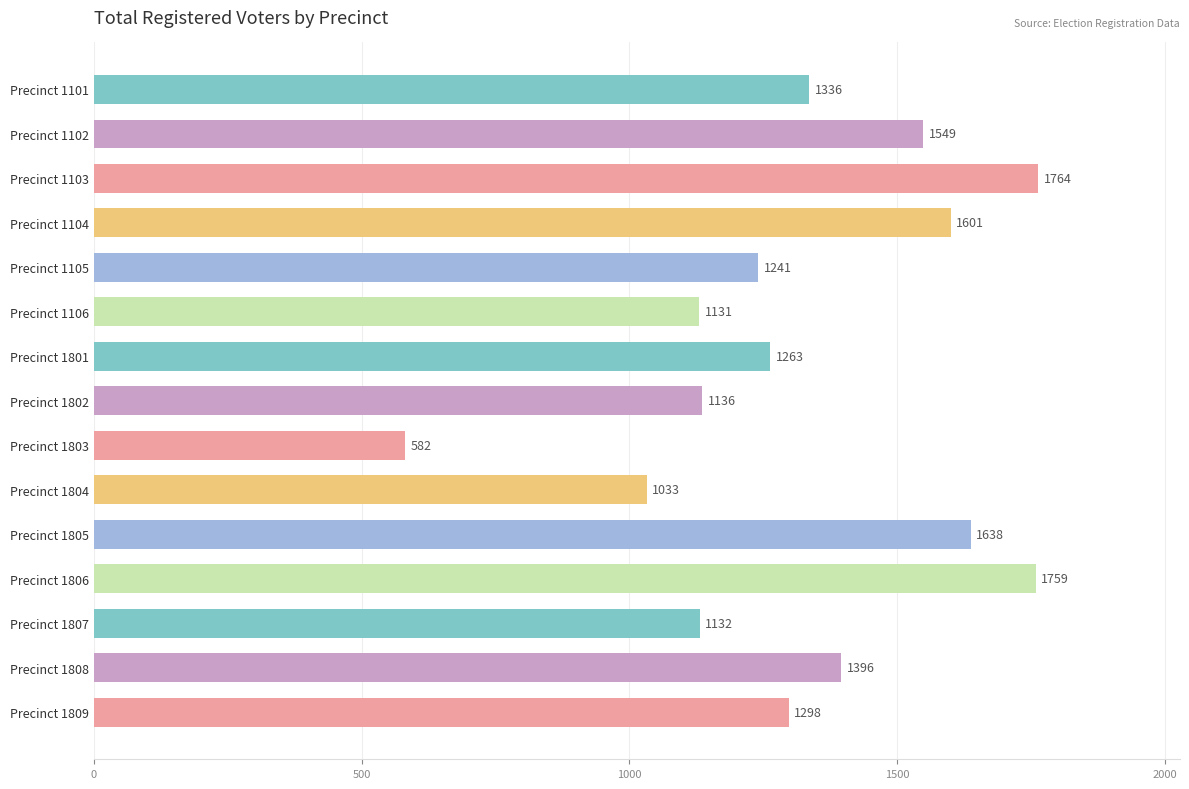

What is the value of the 6th bar from the top?

1131